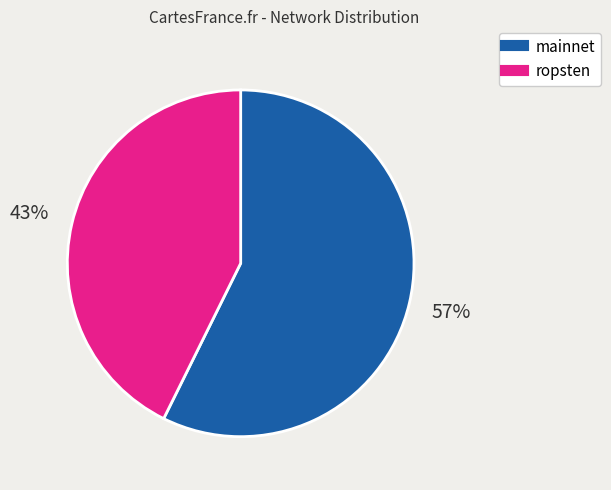

How many segments does this pie chart have?

2